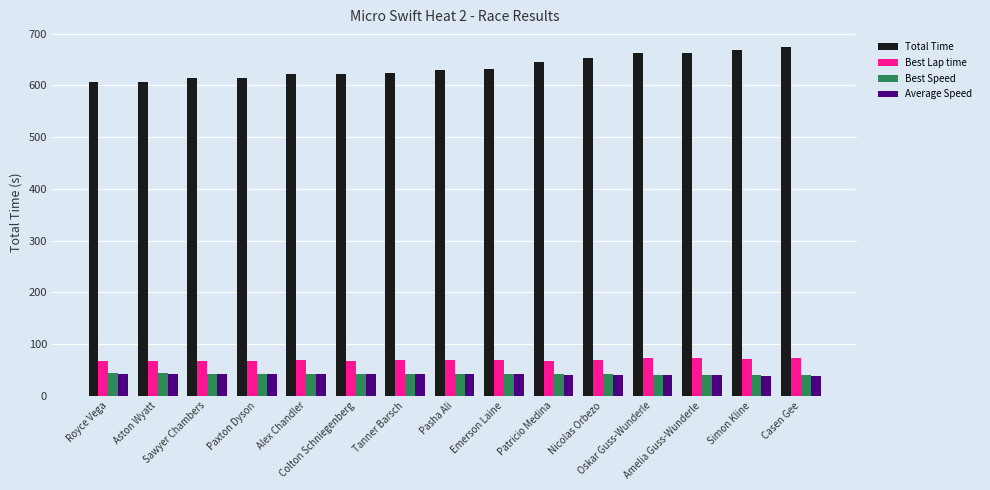

What is the label of the 9th bar from the left?

Emerson Laine